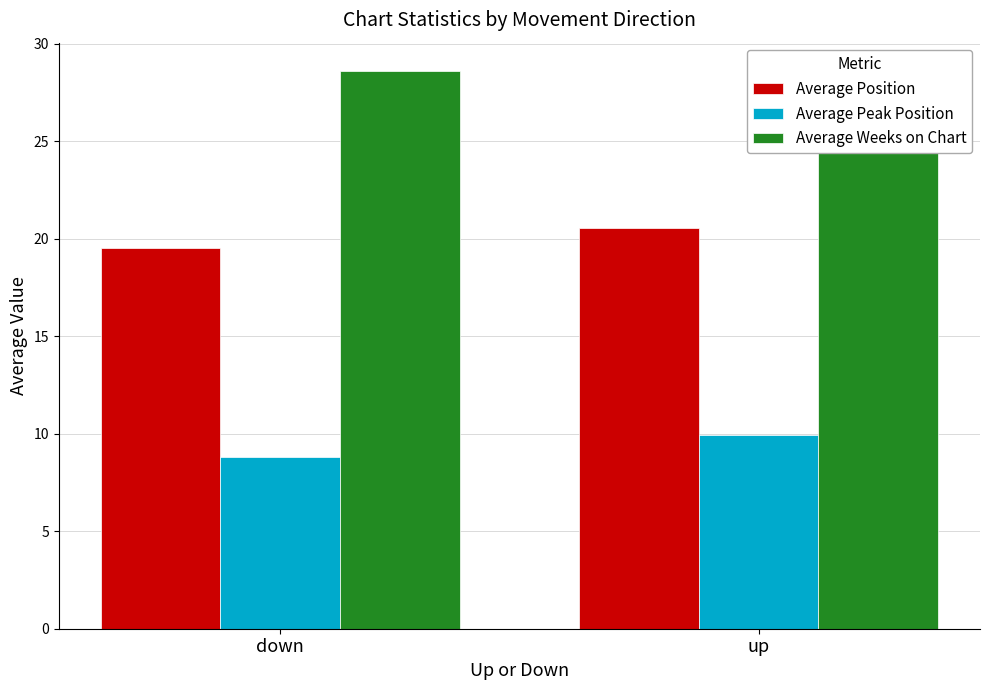

What are all the series names shown in the legend?

Average Position, Average Peak Position, Average Weeks on Chart